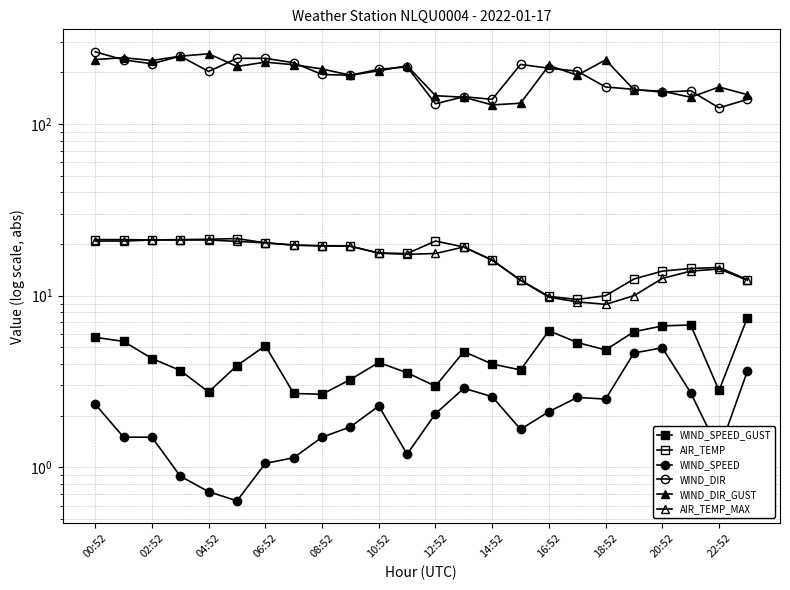

True or false: WIND_DIR_GUST and AIR_TEMP_MAX intersect in this chart.

False